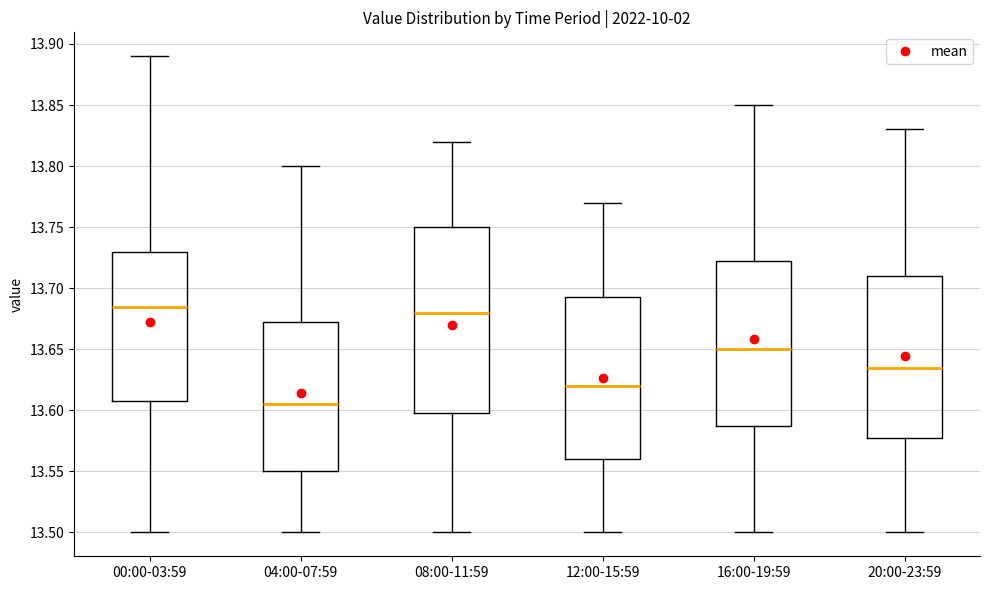

Reading left to right, read every box against the y-axis: the position of its median line, the range the box covers, and the ends of its whiskers. The values are not printed on the chart, so give them approximately, as read against the axis.

00:00-03:59: median 13.685, box 13.610 to 13.730, whiskers 13.500 to 13.890
04:00-07:59: median 13.605, box 13.550 to 13.675, whiskers 13.500 to 13.800
08:00-11:59: median 13.680, box 13.600 to 13.750, whiskers 13.500 to 13.820
12:00-15:59: median 13.620, box 13.560 to 13.695, whiskers 13.500 to 13.770
16:00-19:59: median 13.650, box 13.590 to 13.725, whiskers 13.500 to 13.850
20:00-23:59: median 13.635, box 13.580 to 13.710, whiskers 13.500 to 13.830